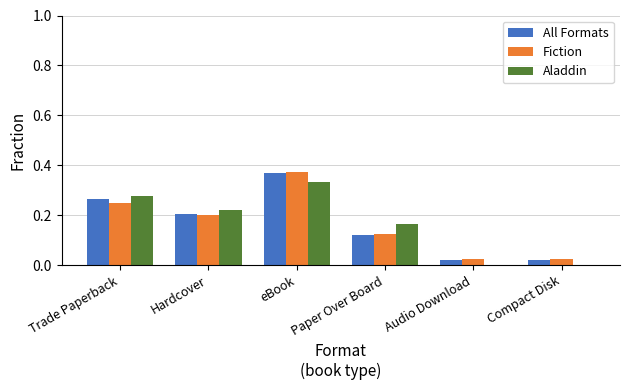

What is the sum of the All Formats values at eBook and Trade Paperback?

0.6